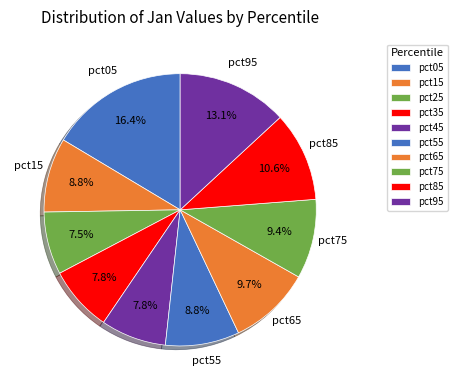

To the nearest percent, what portion does pct15 represent?

9%